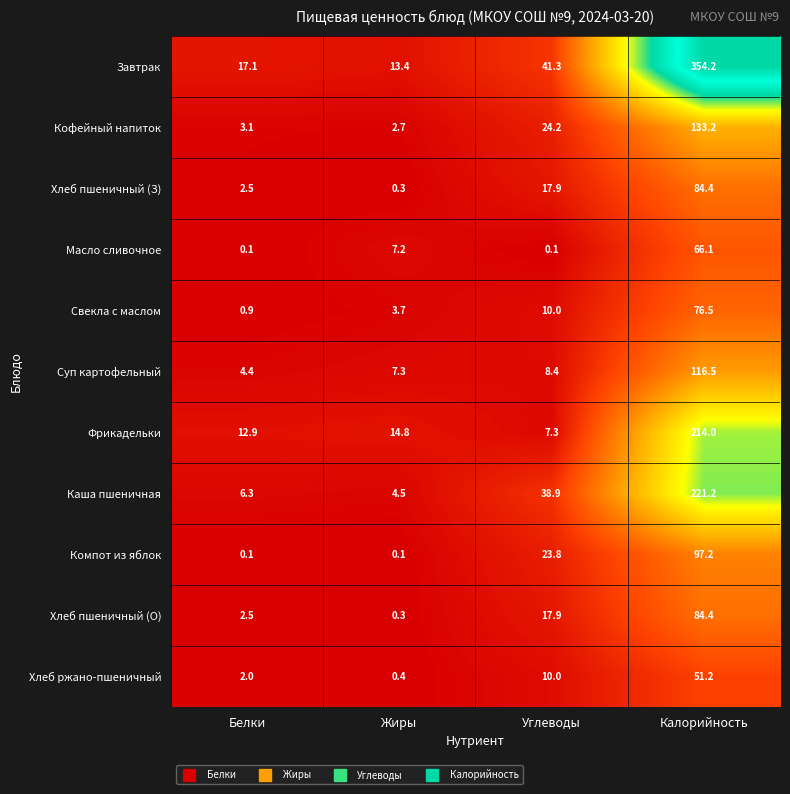

Which series has the widest spread of values?

Завтрак